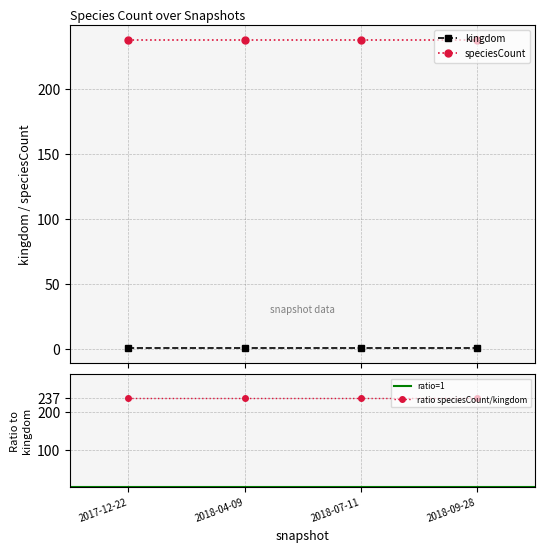

True or false: kingdom has a value of 1 at 2018-07-11.

True